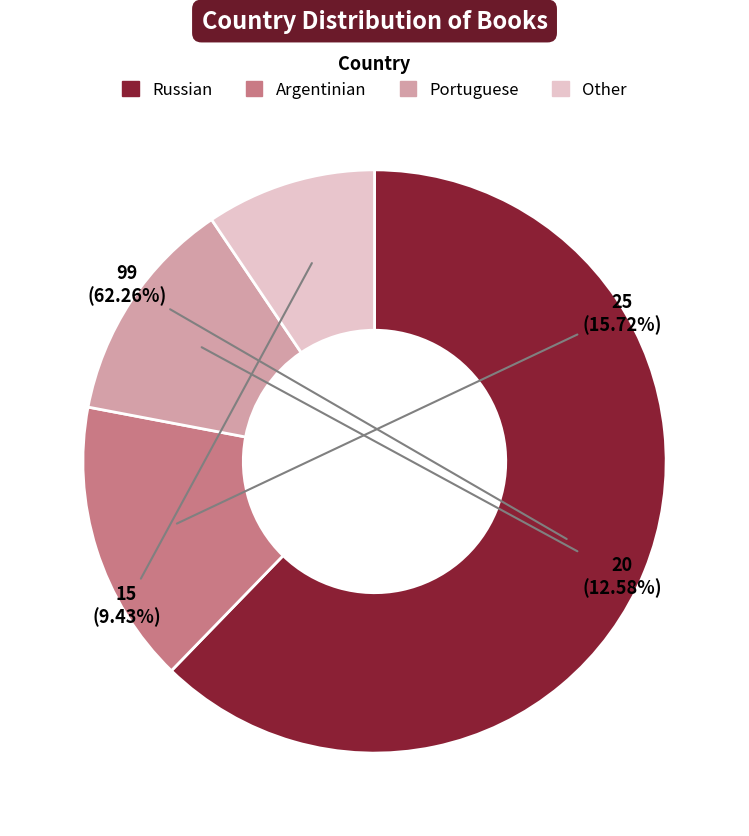

True or false: Argentinian accounts for 3% of the total.

False